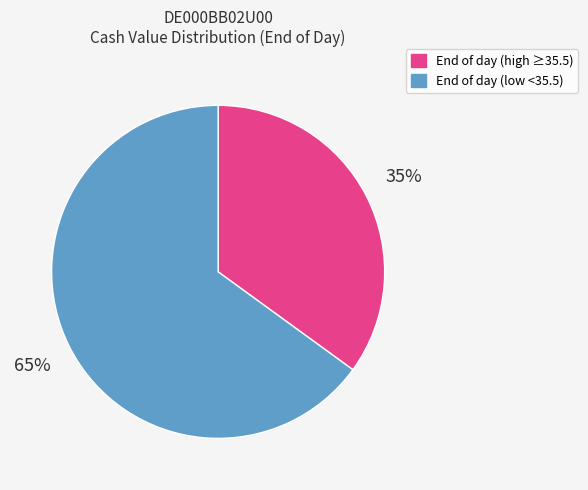

Is the sum of End of day (high ≥35.5) and End of day (low <35.5) greater than half?

Yes